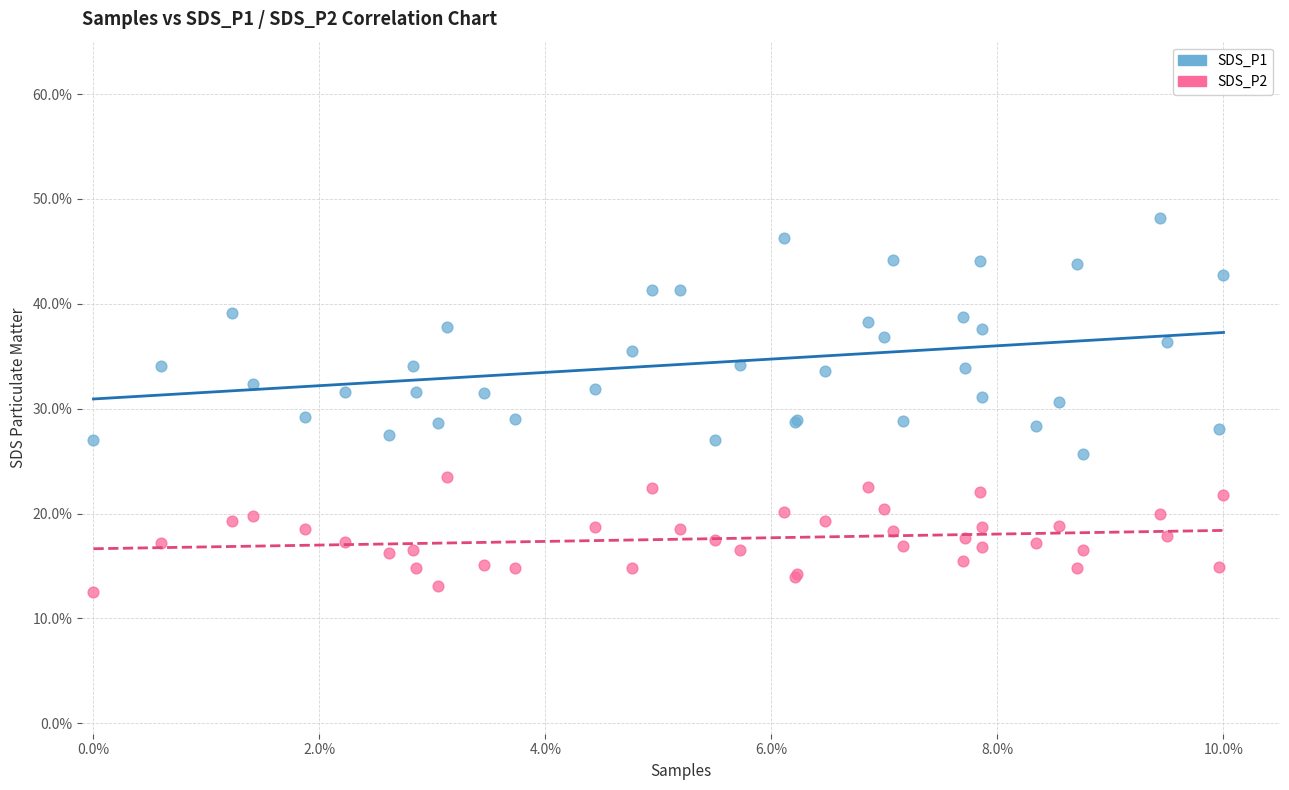

Which series contains the highest Y value?

SDS_P1